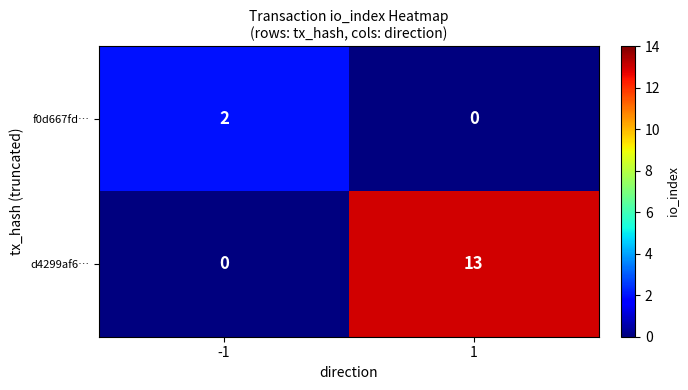

True or false: d4299af6… has a value of 6 at -1.

False